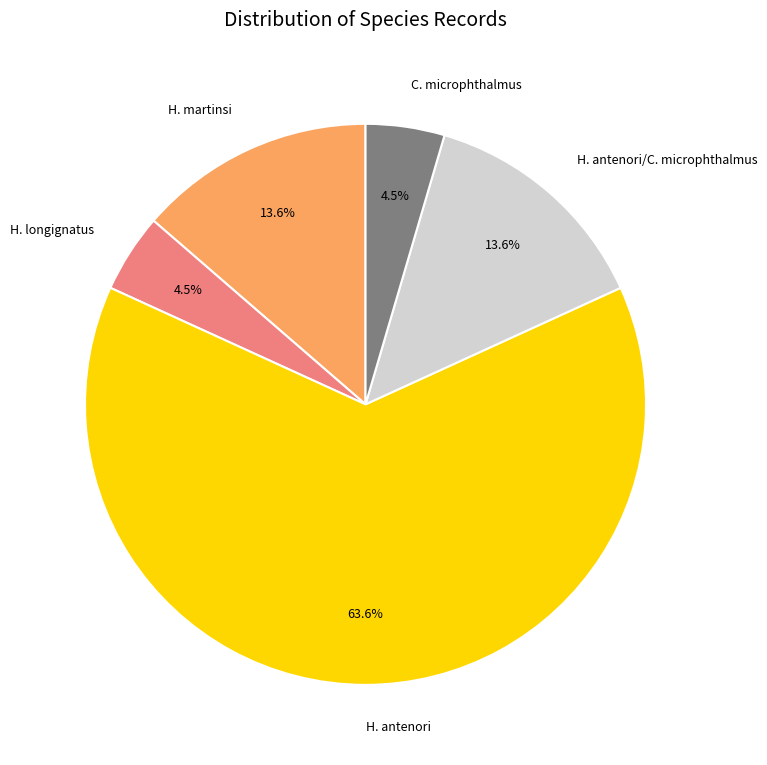

Approximately how many times larger is the value at H. antenori compared to H. martinsi?

4.7